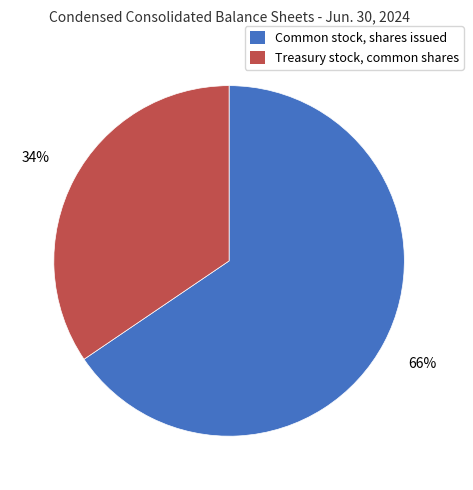

The Common stock, shares issued slice represents 79% of the pie. True or false?

False